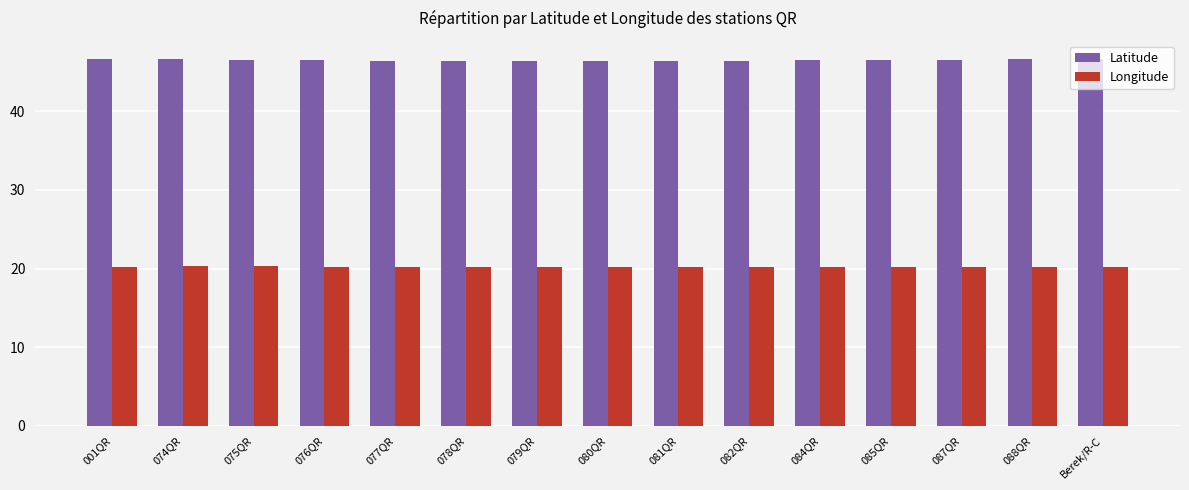

What is the difference between the maximum and minimum values in the Longitude series?

0.1